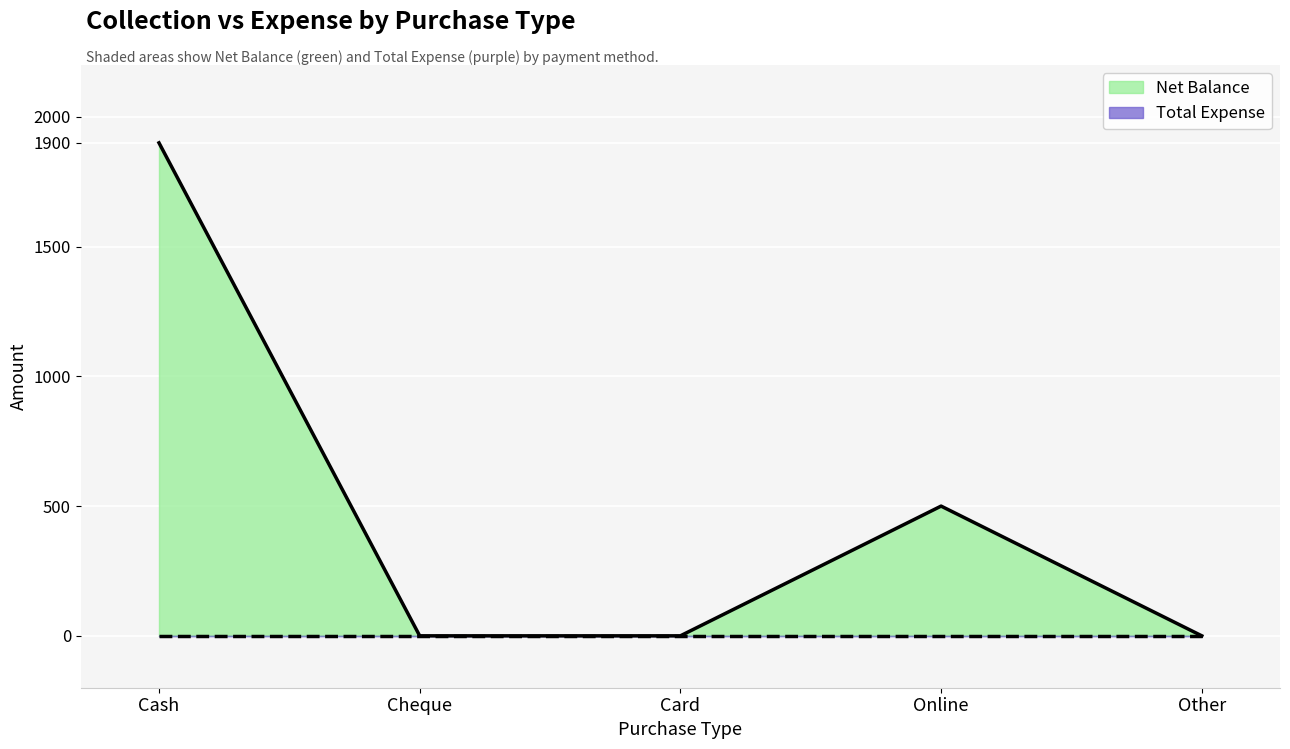

What is the value of the 1st point from the left?

1900